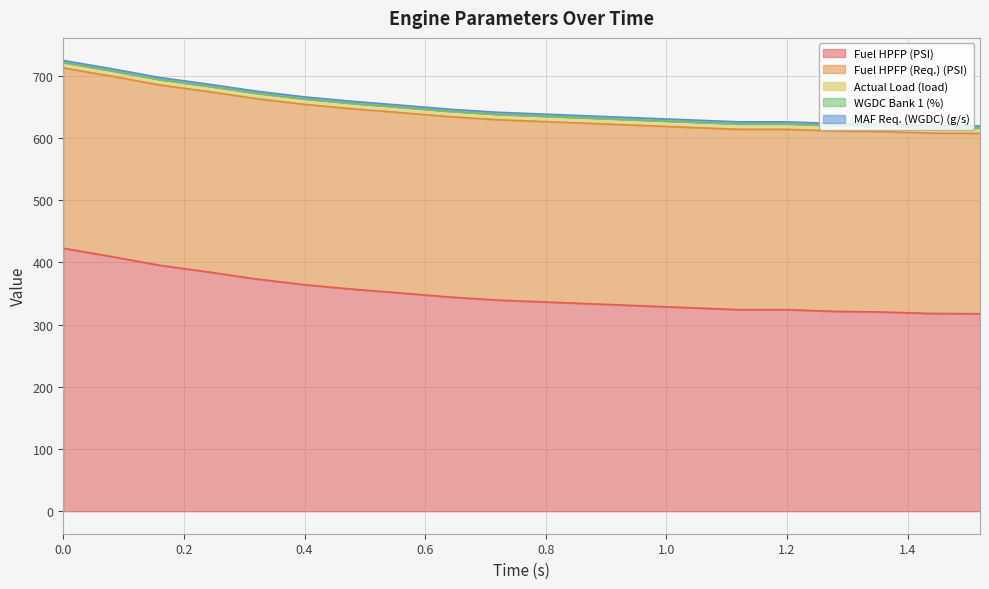

Which series has the largest total across all categories?

Fuel HPFP (PSI)